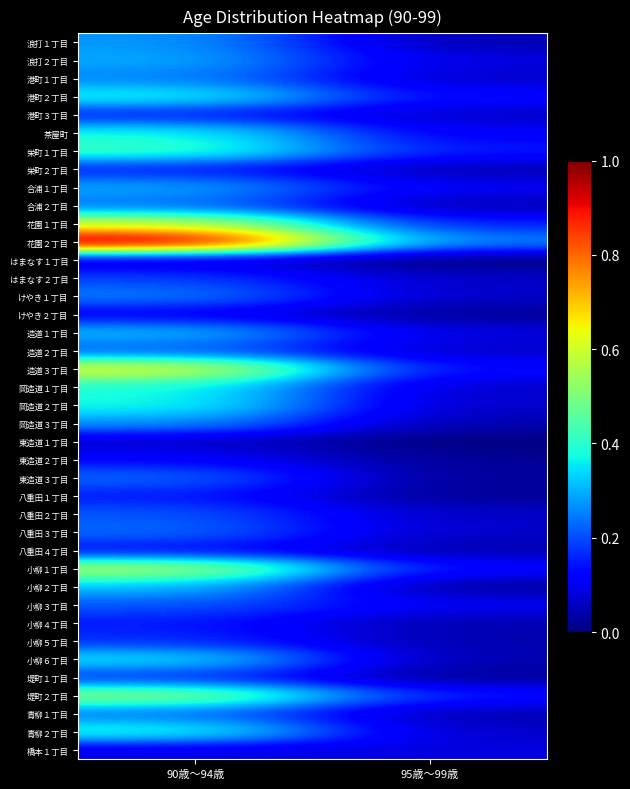

What is the total value across all series at 95歳～99歳?

2.8